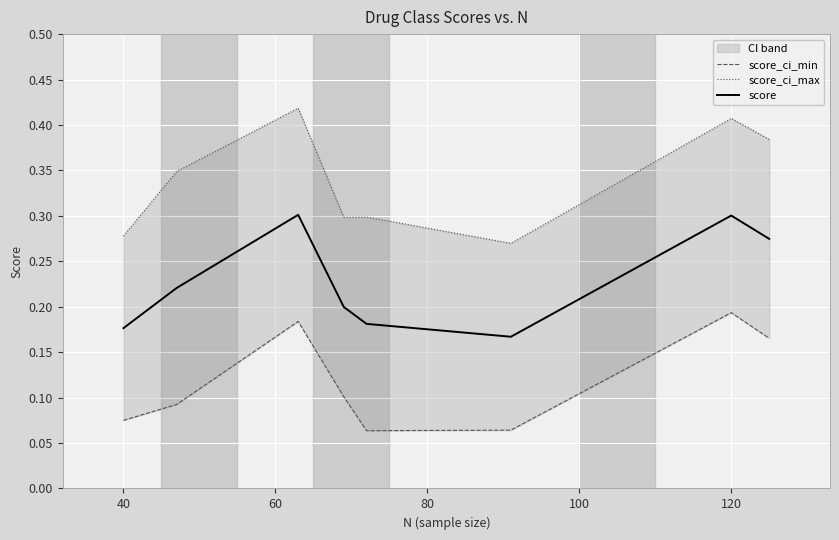

How many distinct data groups are displayed?

3